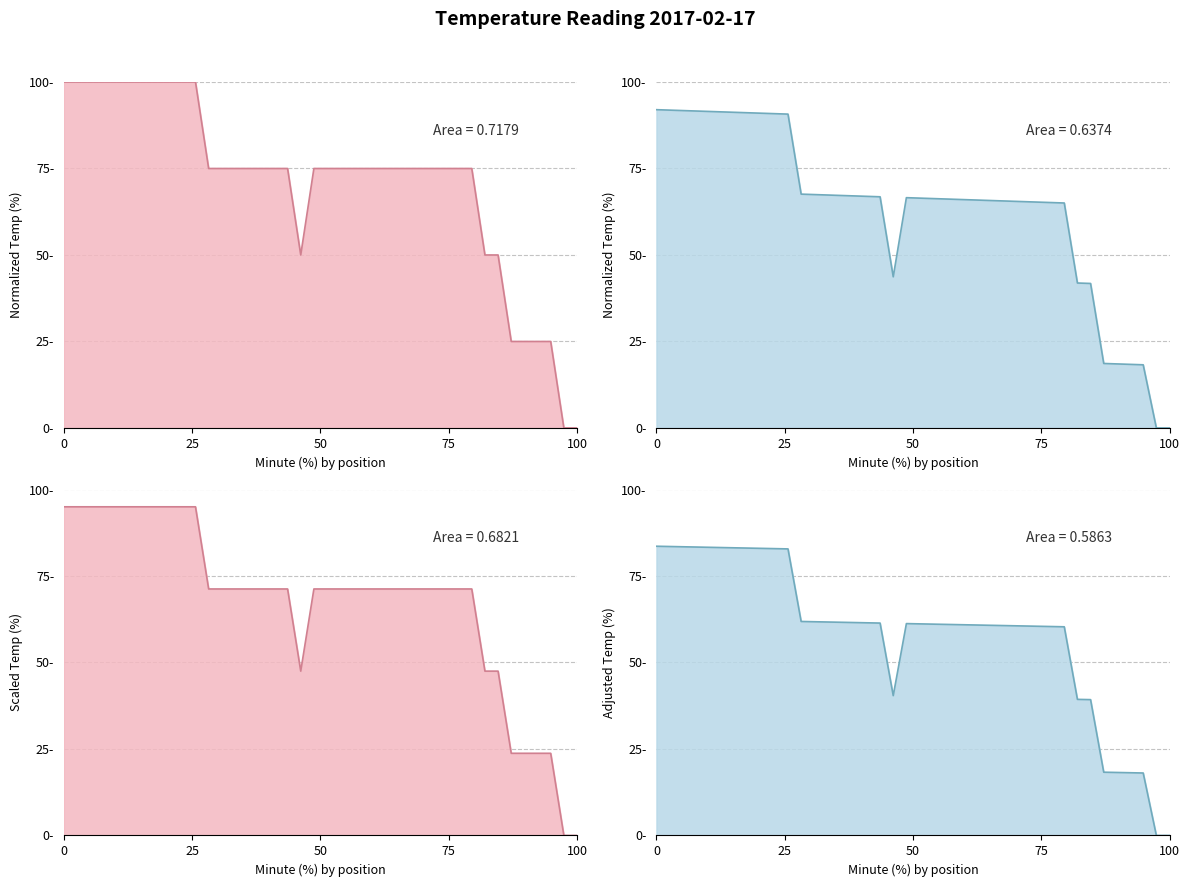

Does the chart display data point markers on the line(s)?

No